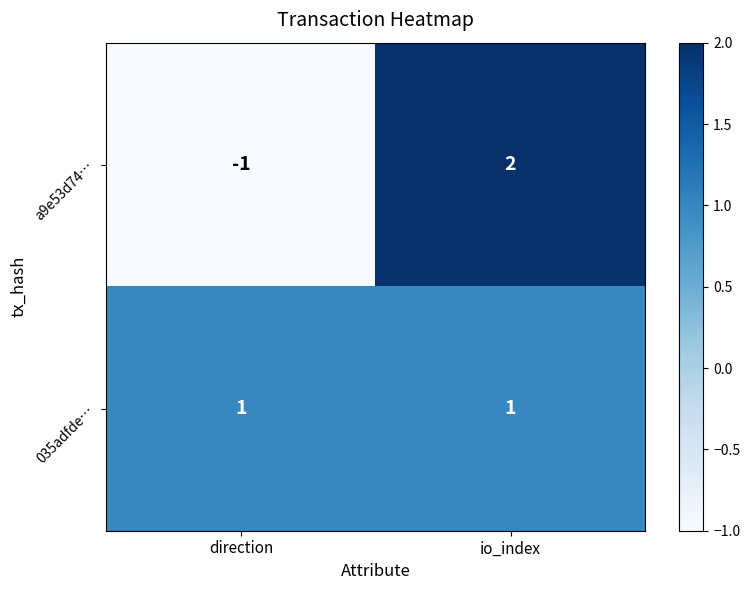

What is the total value across all series at io_index?

3